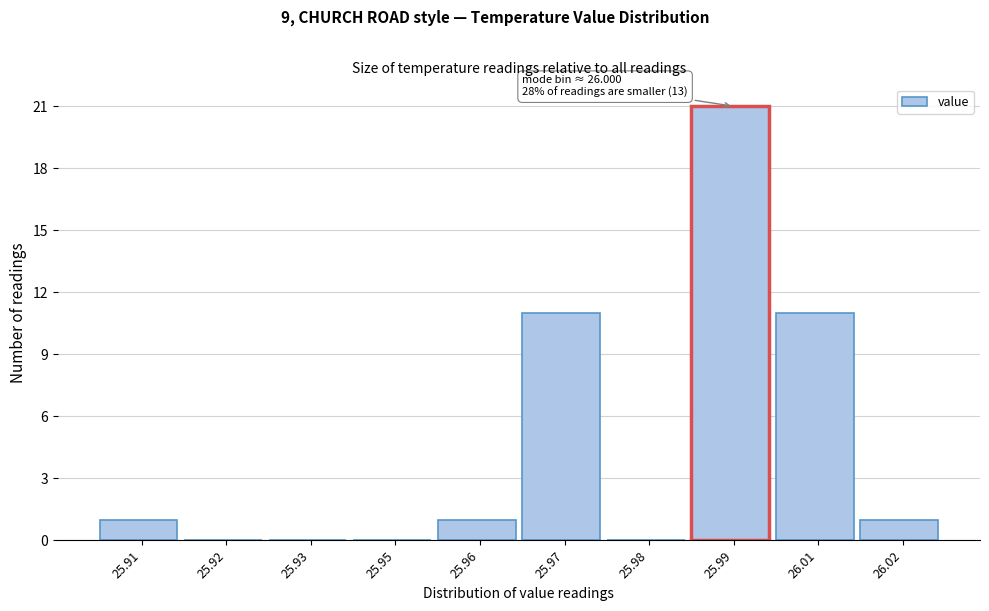

Reading left to right, what are all the values shown in this chart?

25.91=1	25.92=0	25.93=0	25.95=0	25.96=1	25.97=11	25.98=0	25.99=21	26.01=11	26.02=1